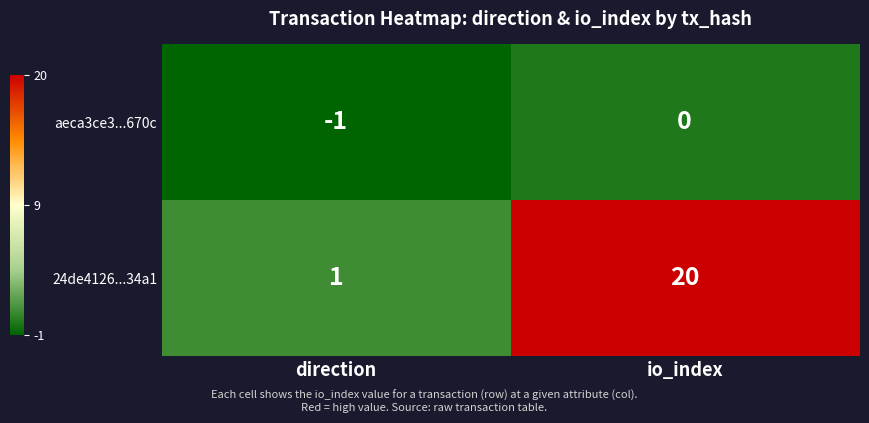

What is the total value across all series at io_index?

20